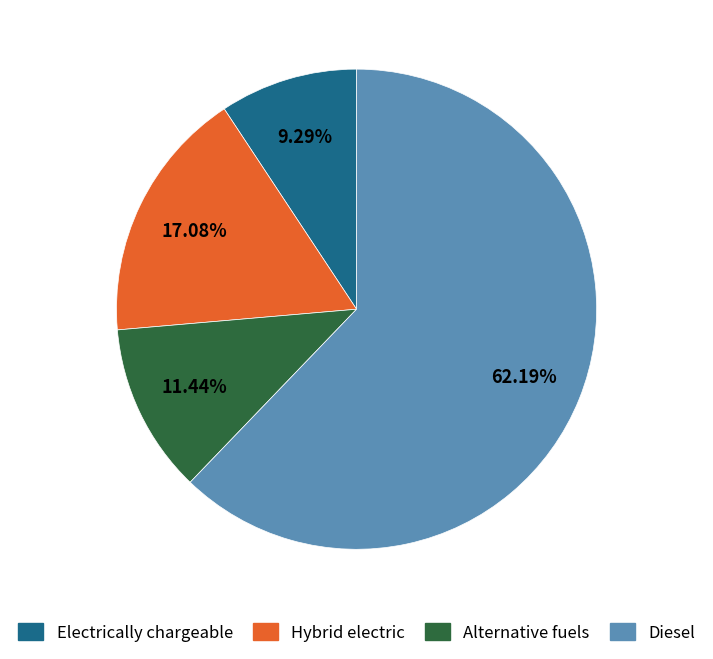

Which slice is the smallest?

Electrically chargeable